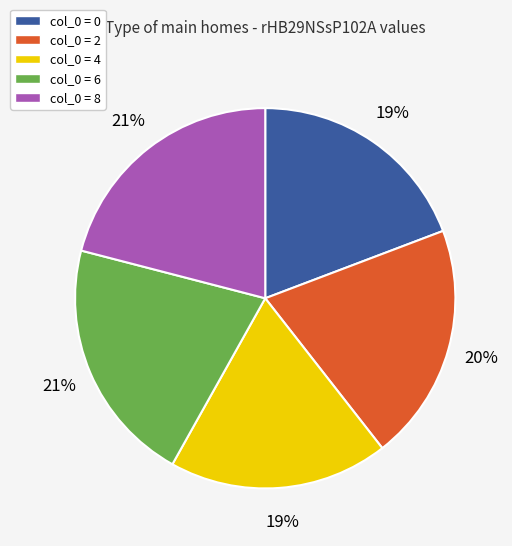

How many slices are in this pie chart?

5